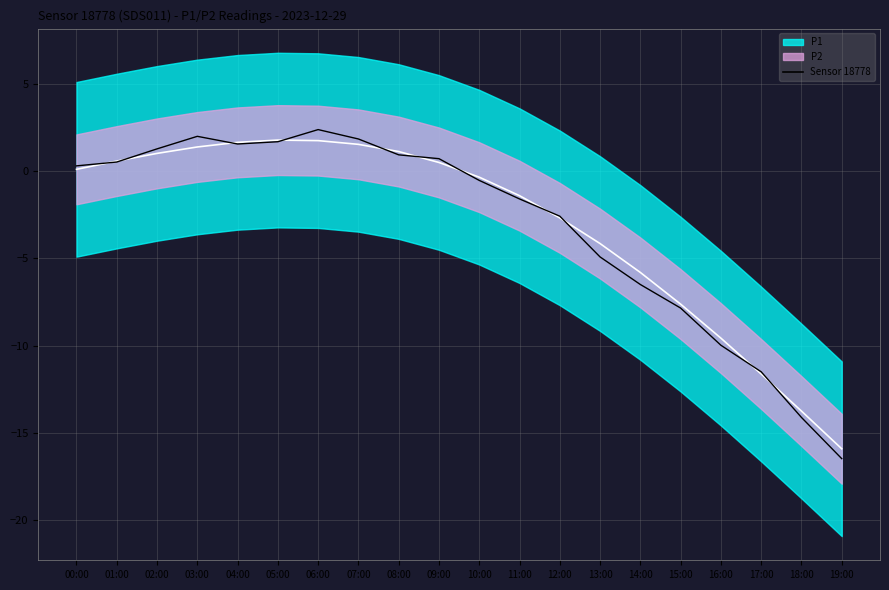

Does the chart have visible grid lines?

Yes